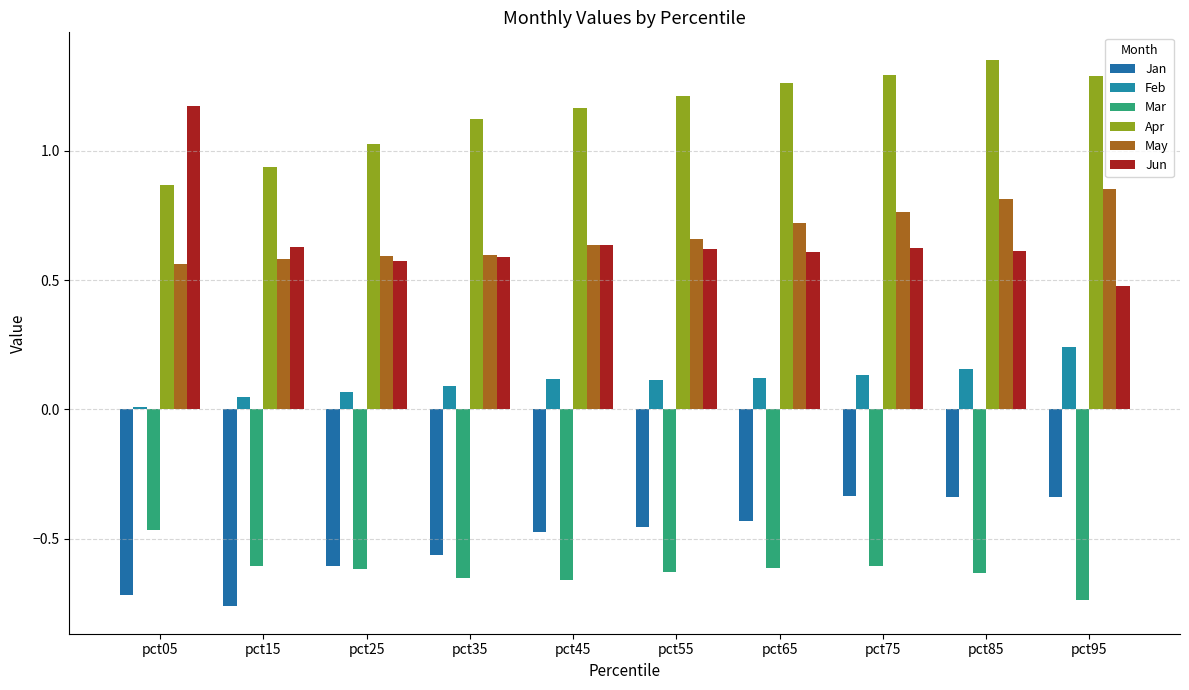

What is the difference between the maximum and minimum values in the May series?

0.3